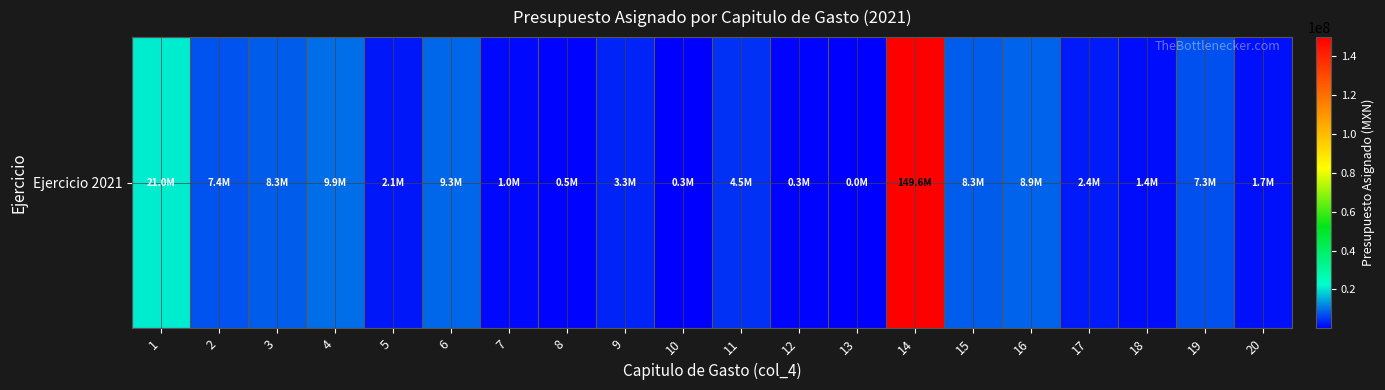

Reading left to right, list all the values displayed in this chart.

1=20963143.6	2=7371132.4	3=8344356.3	4=9867905.7	5=2121236.3	6=9295310.6	7=987908.6	8=533510.1	9=3317795.1	10=263265.3	11=4500426.1	12=310643.8	13=1637.8	14=149645845.2	15=8307402.5	16=8896013.7	17=2380737.1	18=1394404.0	19=7250313.5	20=1723563.0